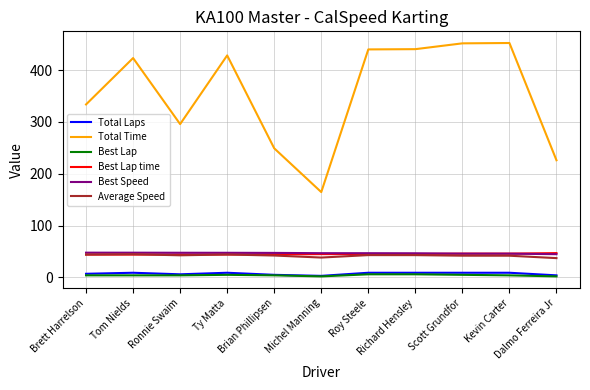

What is the difference between the highest and lowest values at Brian Phillipsen?

245.0